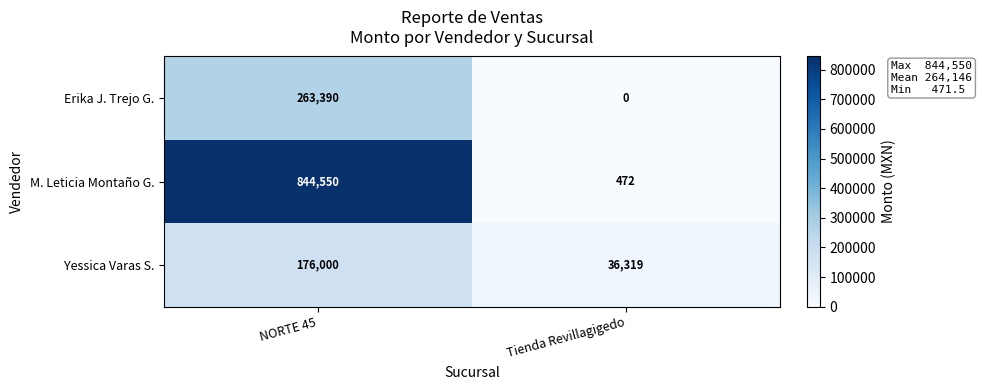

What is the total value across all series at NORTE 45?

1283940